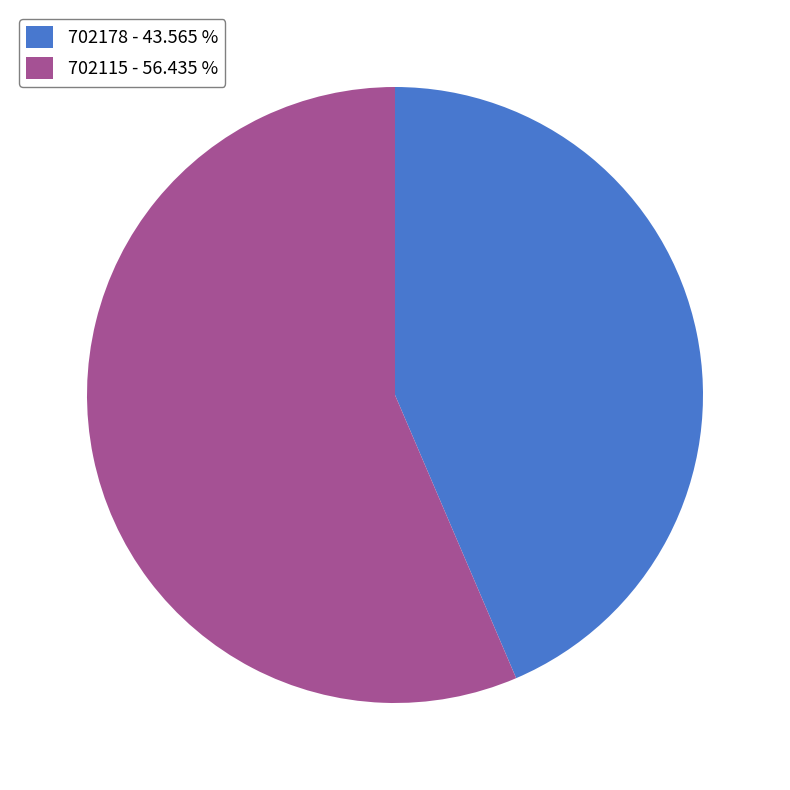

Combined, do 702115 - 56.435 % and 702178 - 43.565 % account for over 50%?

Yes